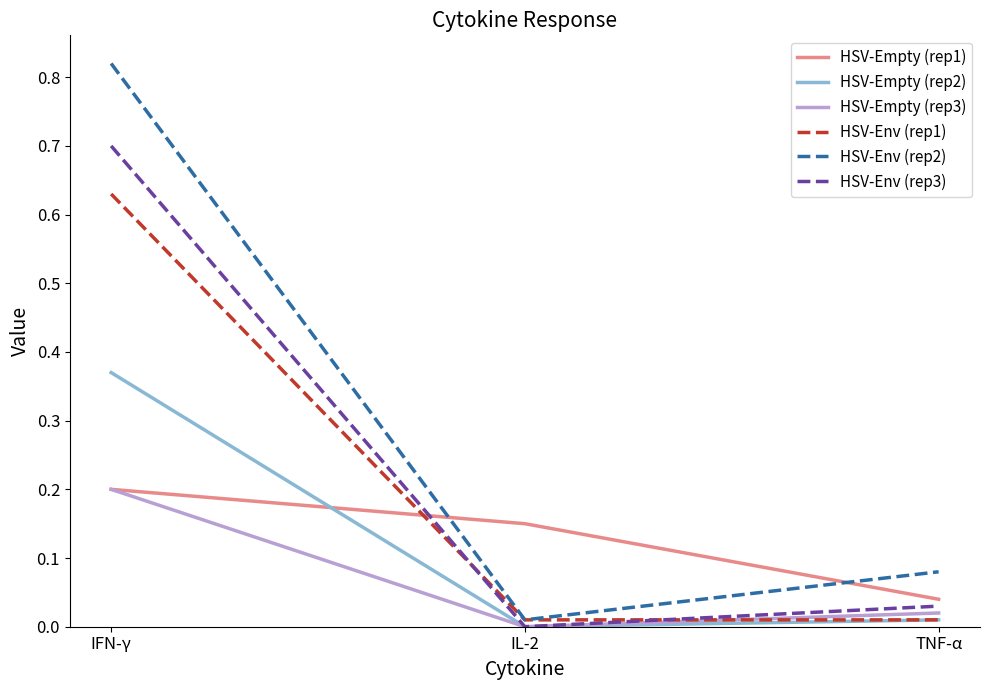

Which series has the largest range (max minus min)?

HSV-Env (rep2)